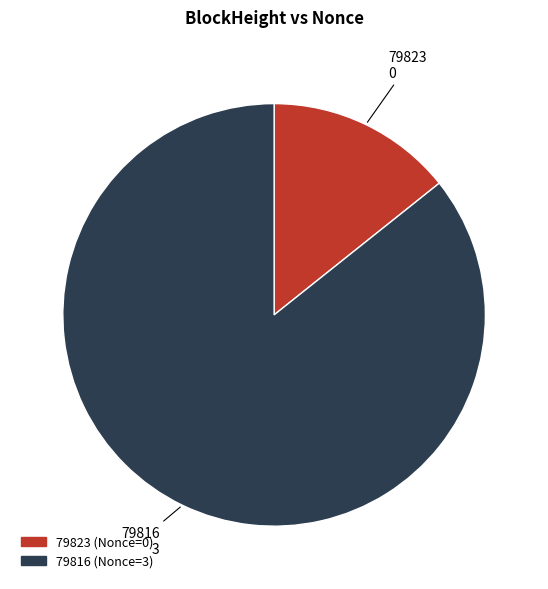

Which has a higher value, 79816 or 79823?

79816